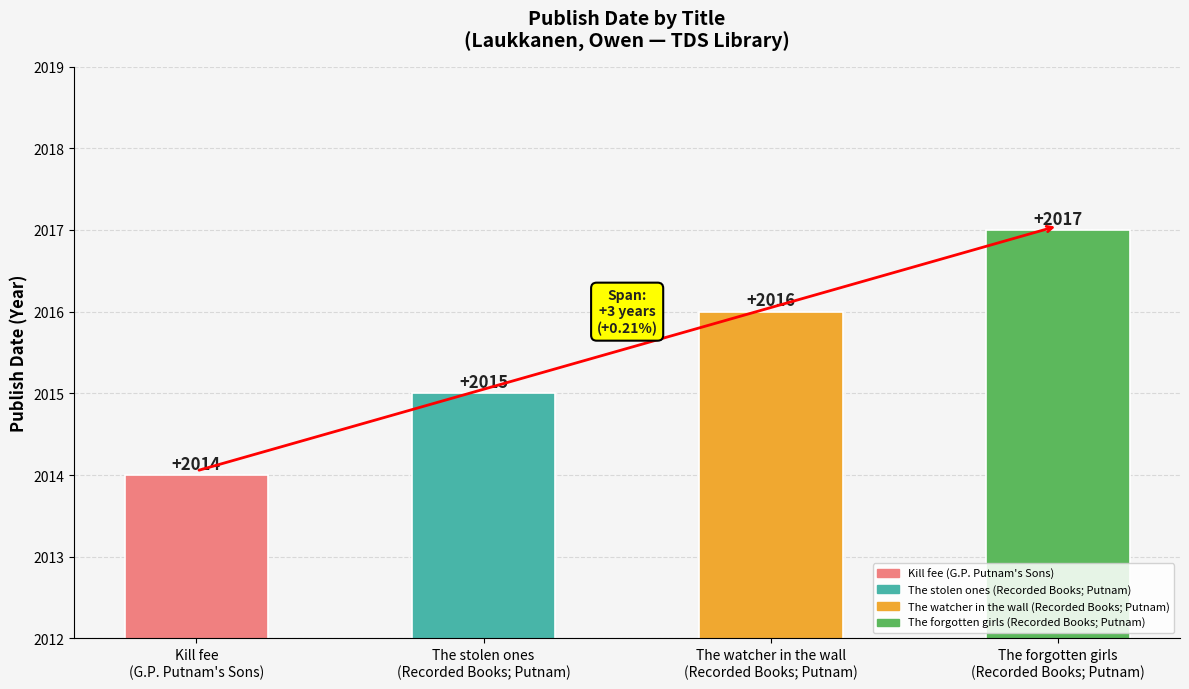

Where is the data nearest to the value 2015?

The stolen ones
(Recorded Books; Putnam)